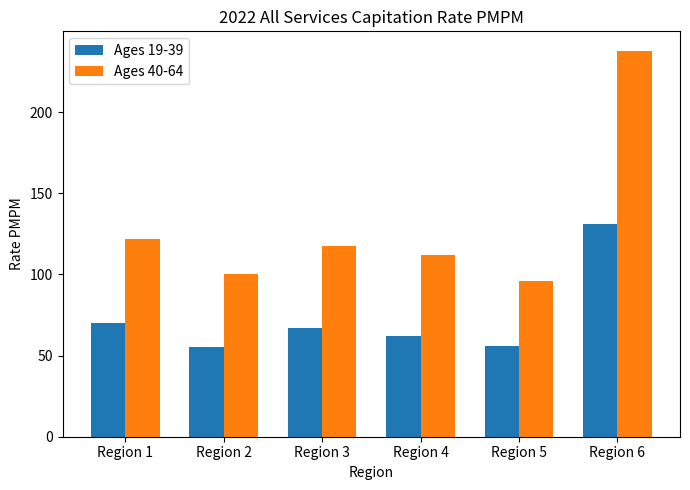

Is the value of Ages 19-39 at Region 4 greater than the value of Ages 40-64 at Region 2?

No